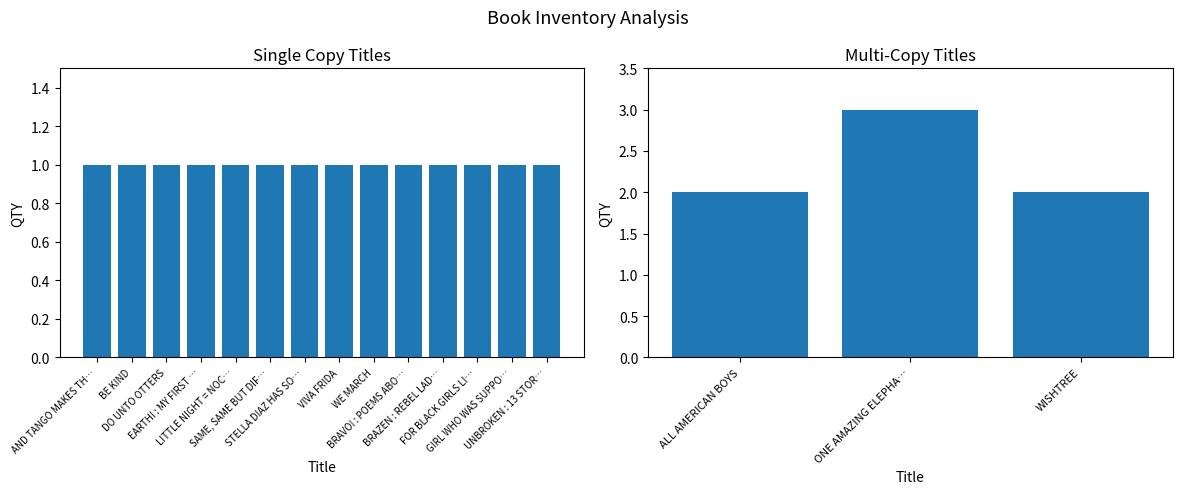

What is the smallest value displayed?

1